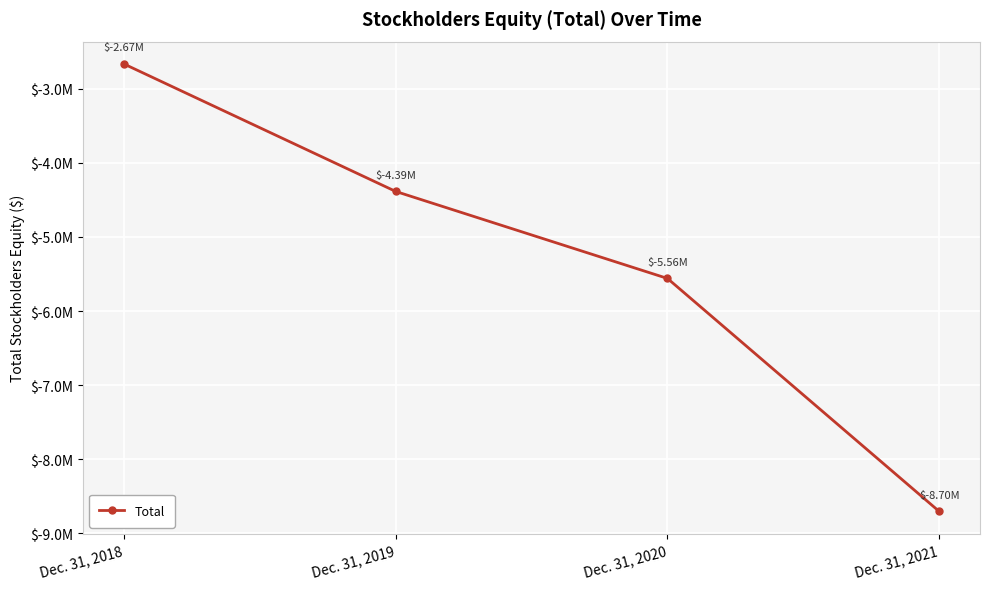

Reading left to right, transcribe all the data shown in this chart.

Dec. 31, 2018=-2666000	Dec. 31, 2019=-4386000	Dec. 31, 2020=-5560000	Dec. 31, 2021=-8704000